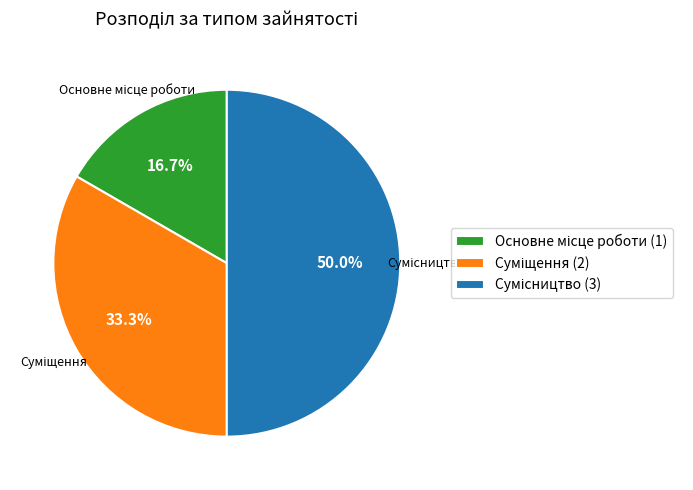

Does any single category account for the majority?

No